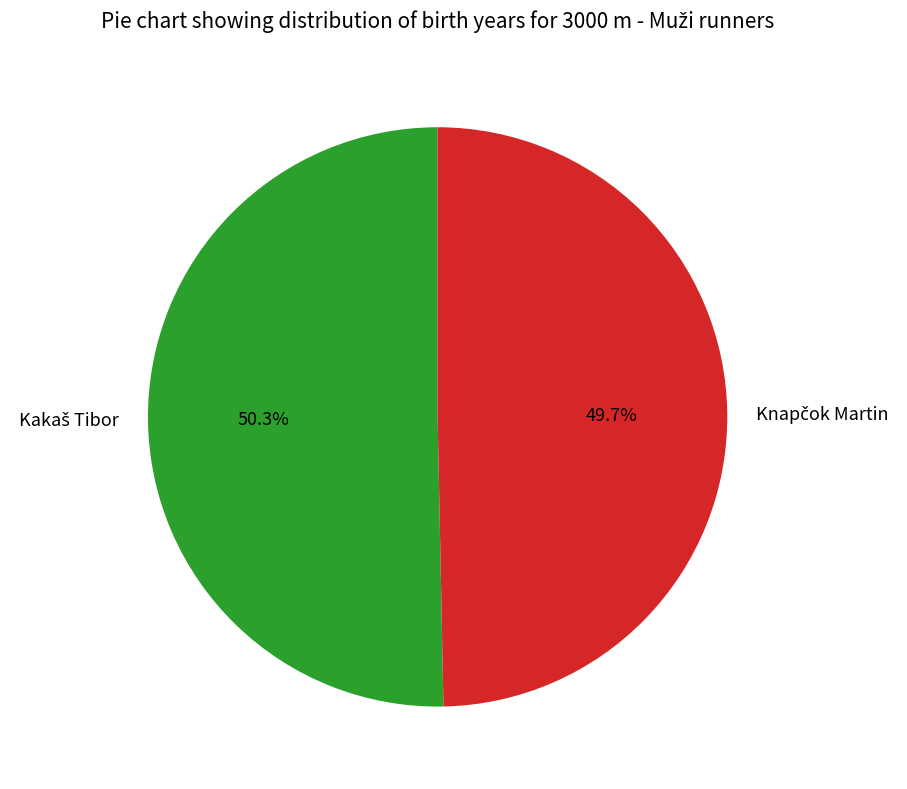

Does any single category account for the majority?

Yes